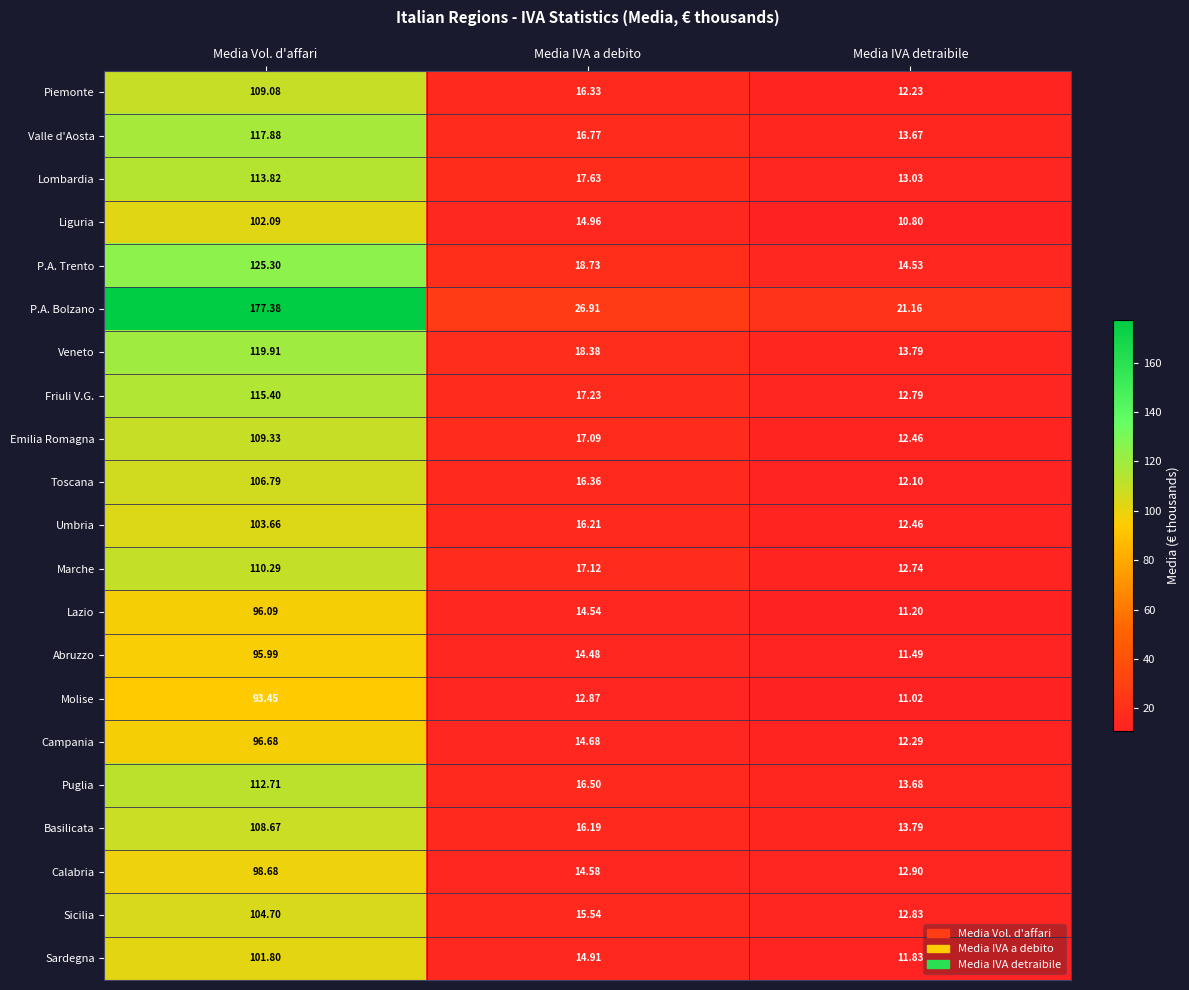

Which series changed the most between Media Vol. d'affari and Media IVA a debito?

P.A. Bolzano